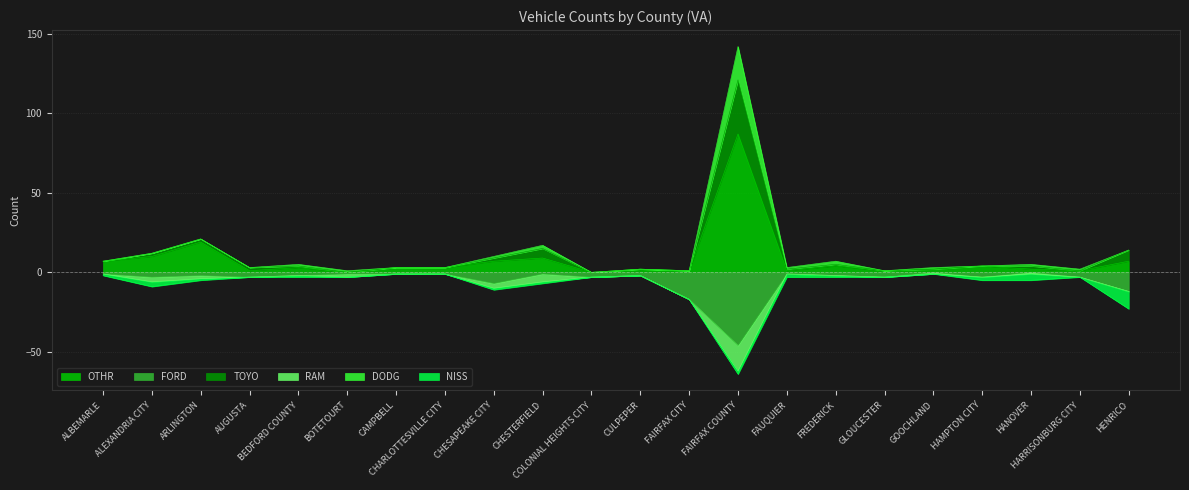

Which has a higher value, CHESAPEAKE CITY or FAUQUIER?

CHESAPEAKE CITY